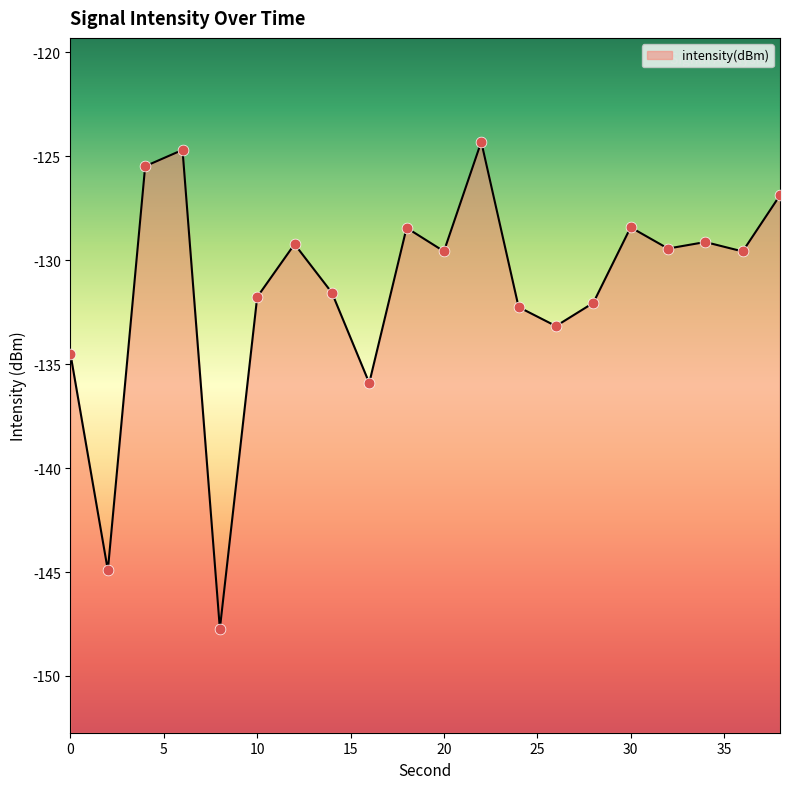

Between 32 and 0, which is larger?

32